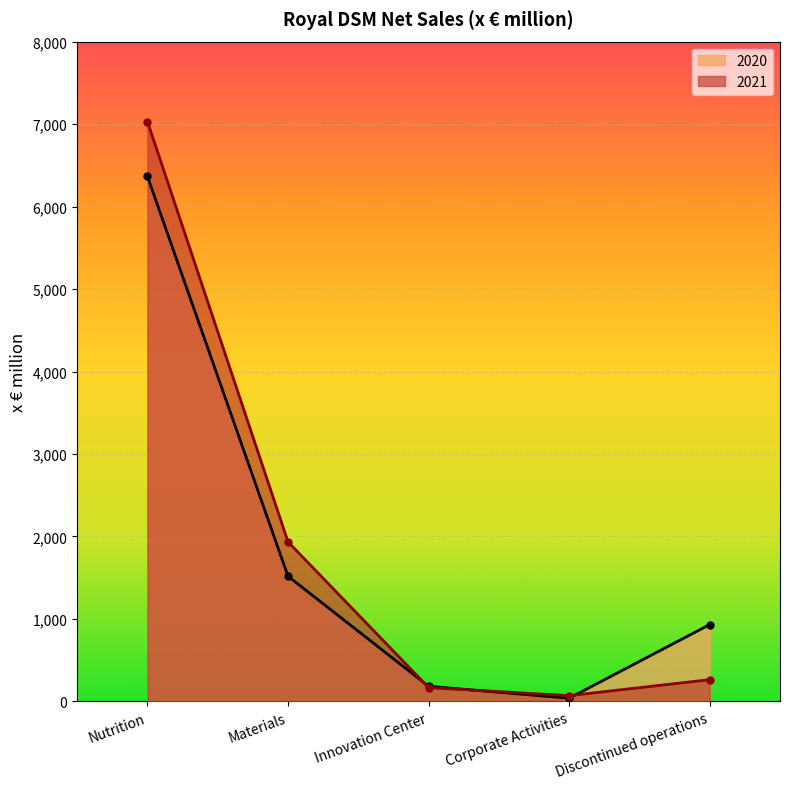

Reading left to right, transcribe all the data shown in this chart.

2021: 7031	1935	168	70	264
2020: 6365	1518	184	39	932